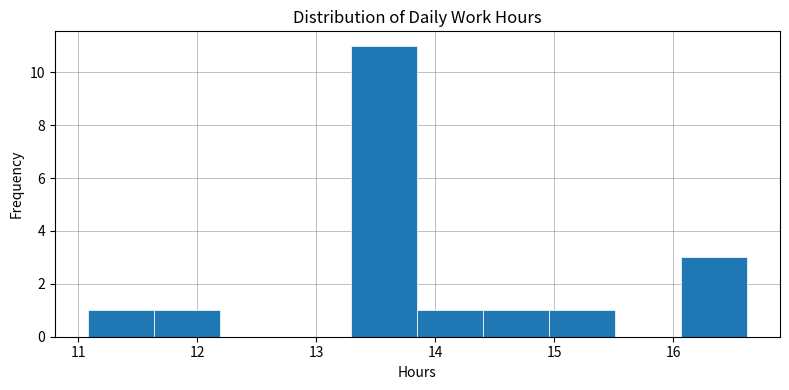

Reading left to right, list every bar in this chart as the range it spans on the x-axis followed by its height. Neither the bar edges nor the heights are printed on the chart, so give them approximately, as read against the axes.

11.1 to 11.6: 1
11.6 to 12.2: 1
12.2 to 12.7: 0
12.7 to 13.3: 0
13.3 to 13.9: 11
13.9 to 14.4: 1
14.4 to 15.0: 1
15.0 to 15.5: 1
15.5 to 16.1: 0
16.1 to 16.6: 3